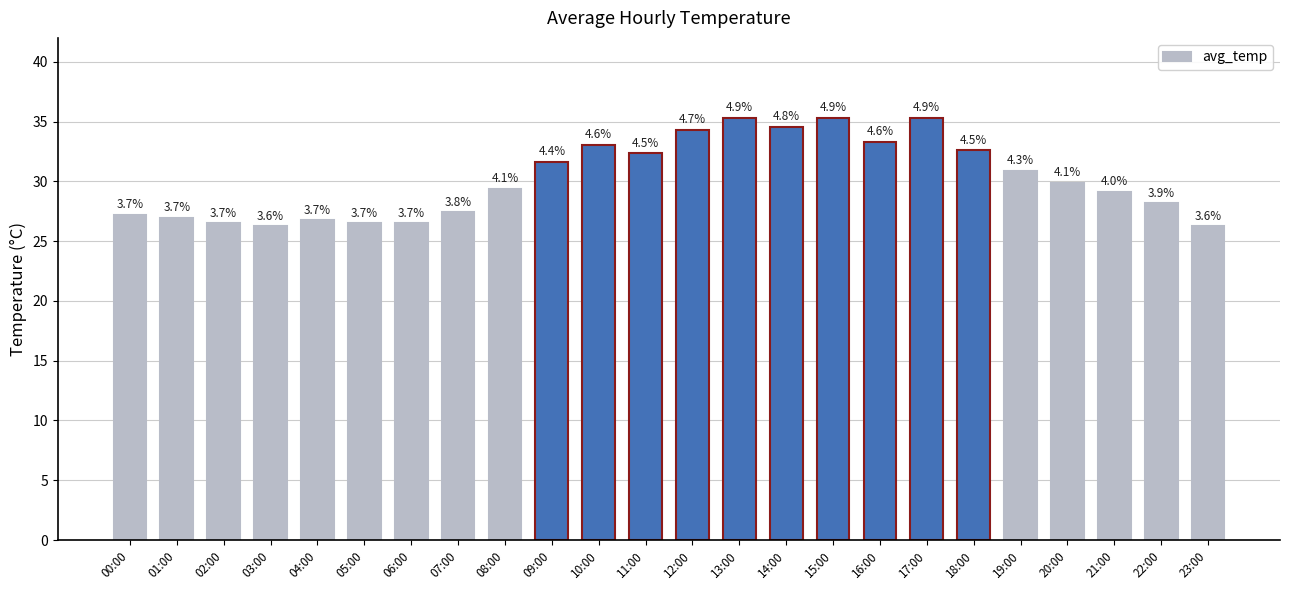

Are the bars horizontal?

No